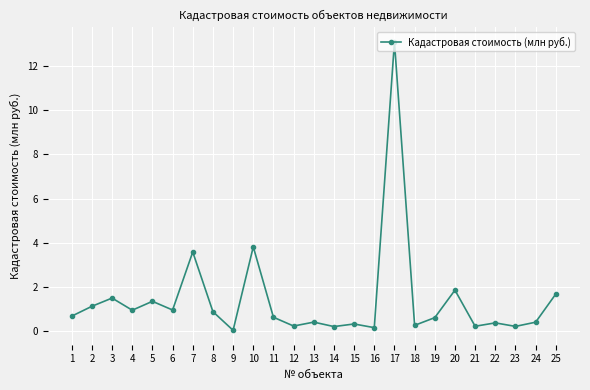

Approximately how many times larger is the value at 11 compared to 10?

0.2